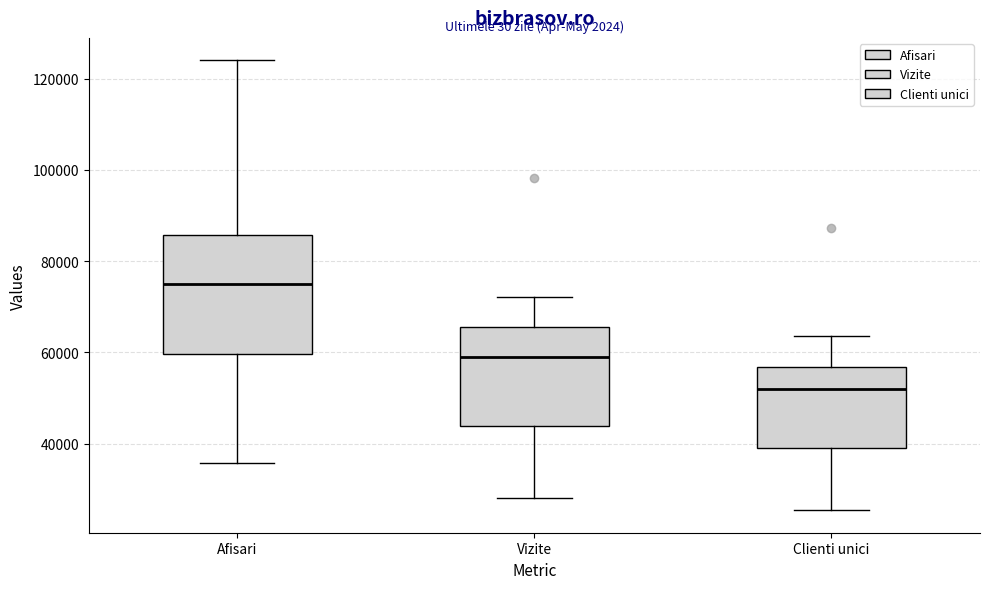

Reading left to right, read every box against the y-axis: the position of its median line, the range the box covers, and the ends of its whiskers. The values are not printed on the chart, so give them approximately, as read against the axis.

Afisari: median 74000, box 60000 to 86000, whiskers 36000 to 124000
Vizite: median 60000, box 44000 to 66000, whiskers 28000 to 72000
Clienti unici: median 52000, box 40000 to 56000, whiskers 26000 to 64000